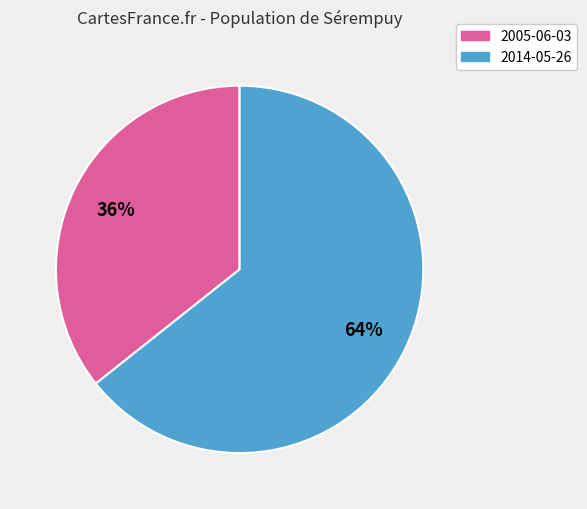

Which category accounts for the majority?

2014-05-26